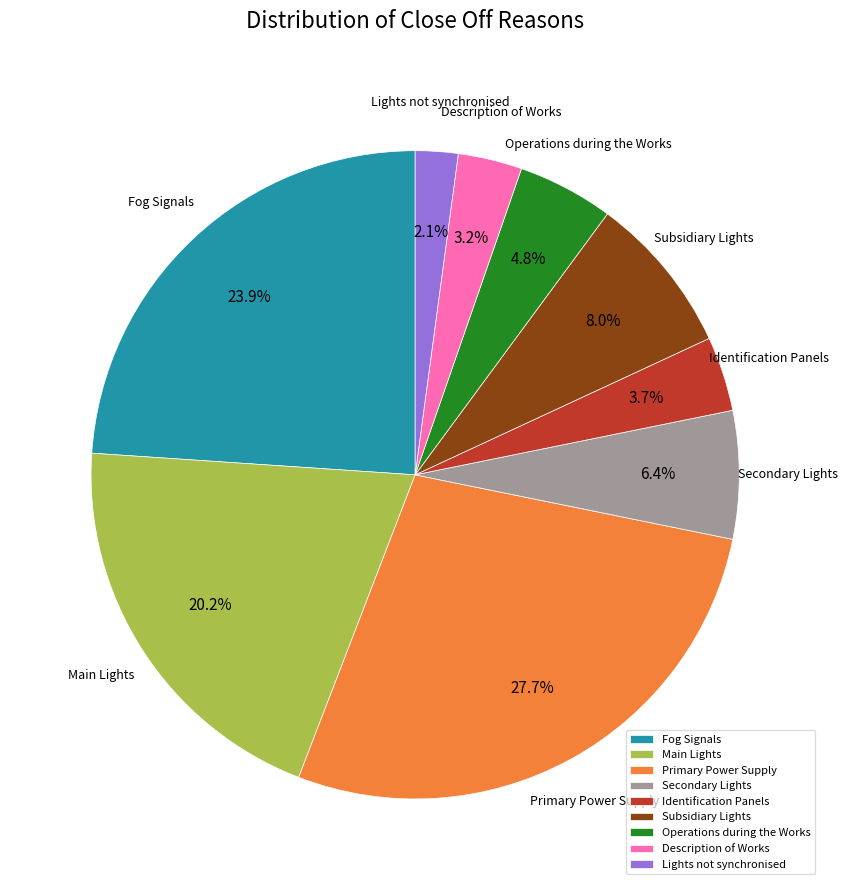

What percentage is the Secondary Lights slice, to the nearest percent?

6%